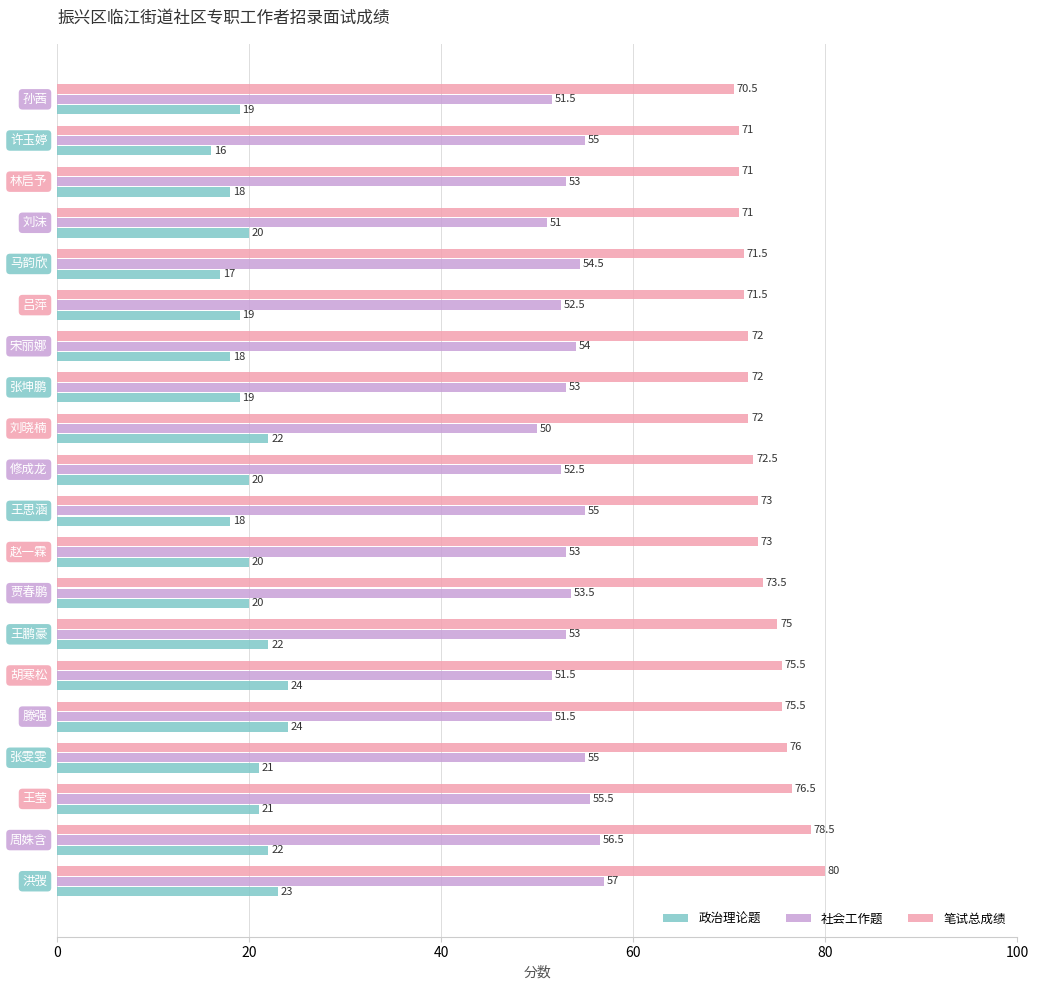

How many values in the 政治理论题 series are below 20?

8